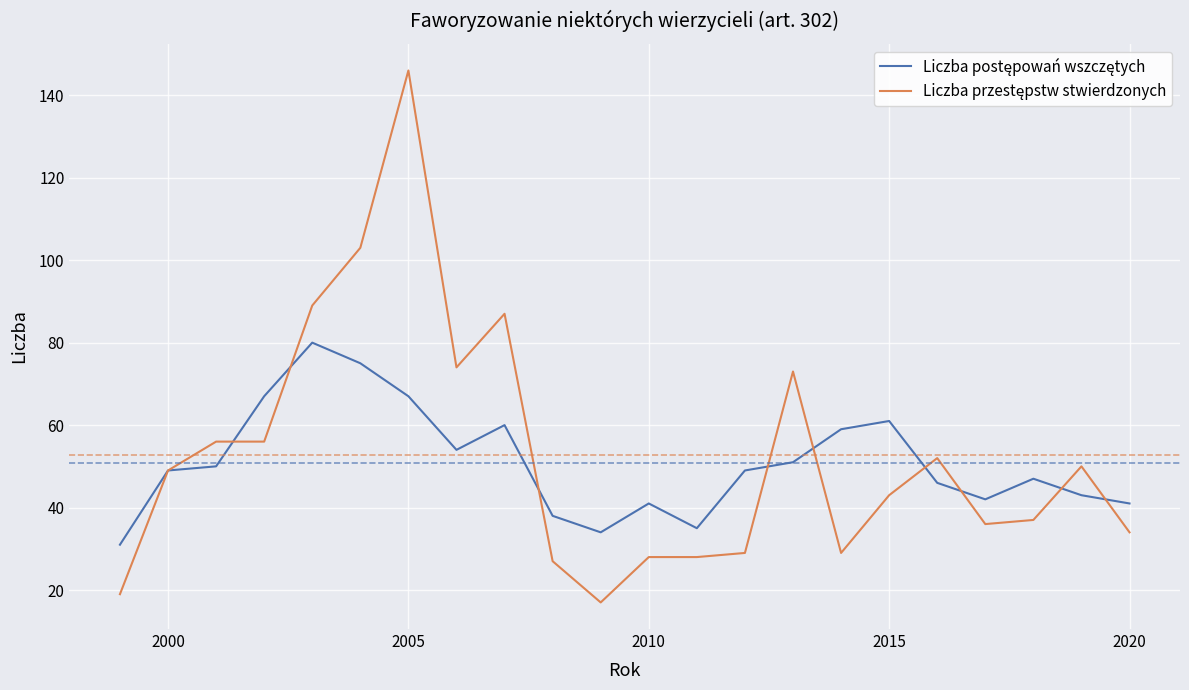

What is the minimum value shown in the chart?

17